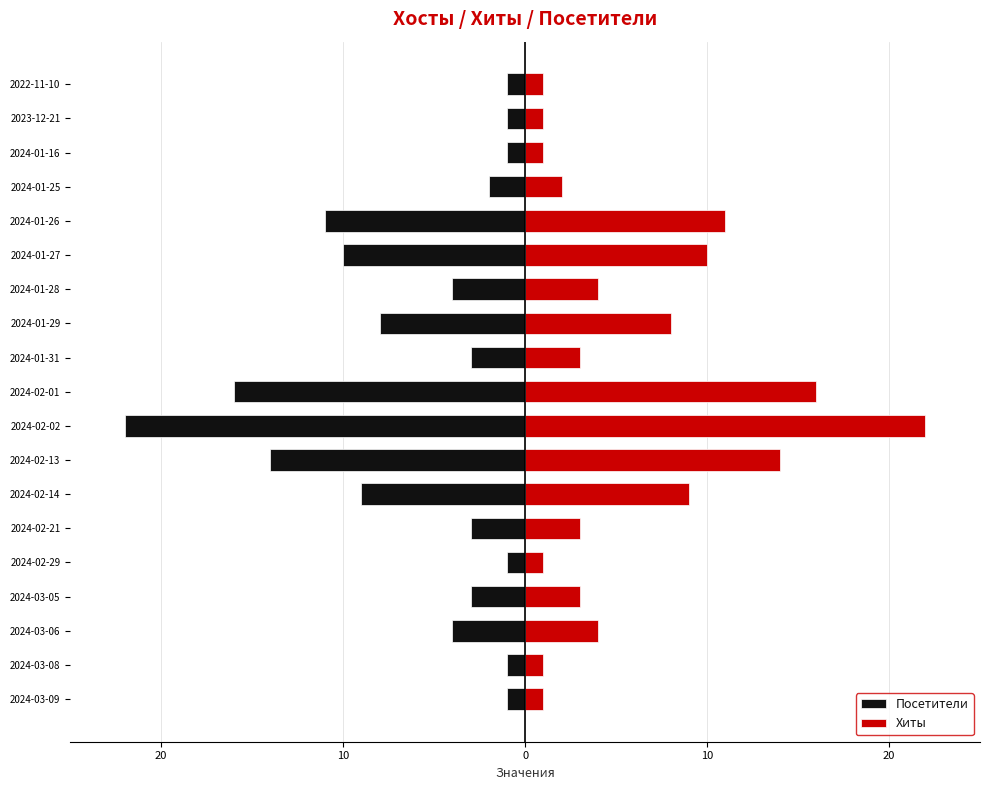

List the series in order of their peak value, lowest first.

Посетители, Хиты